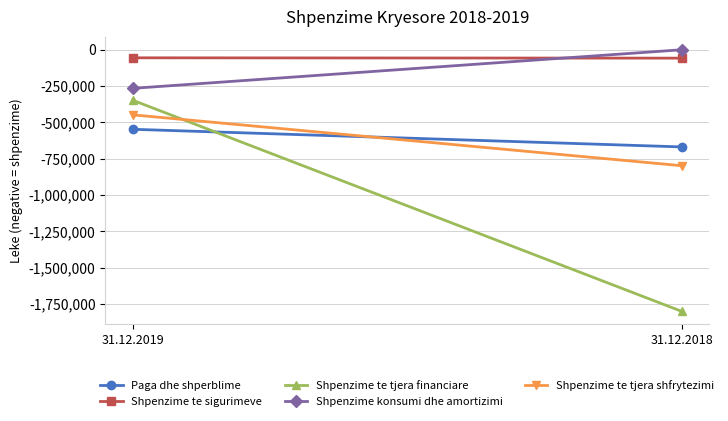

Rank the series at 31.12.2018 from lowest to highest value.

Shpenzime te tjera financiare, Shpenzime te tjera shfrytezimi, Paga dhe shperblime, Shpenzime te sigurimeve, Shpenzime konsumi dhe amortizimi